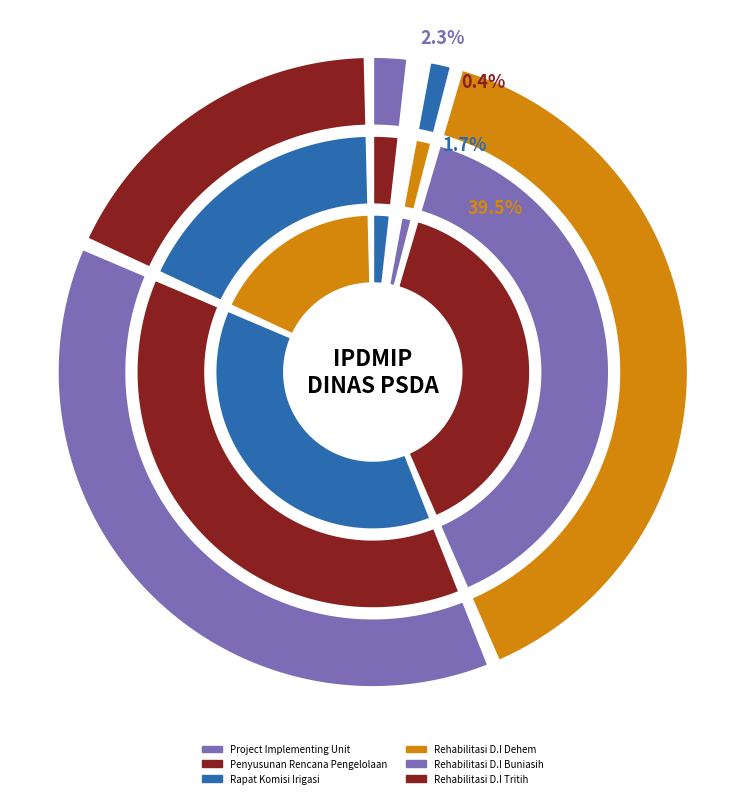

Does Rehabilitasi D.I Dehem account for over 50% of the chart?

No